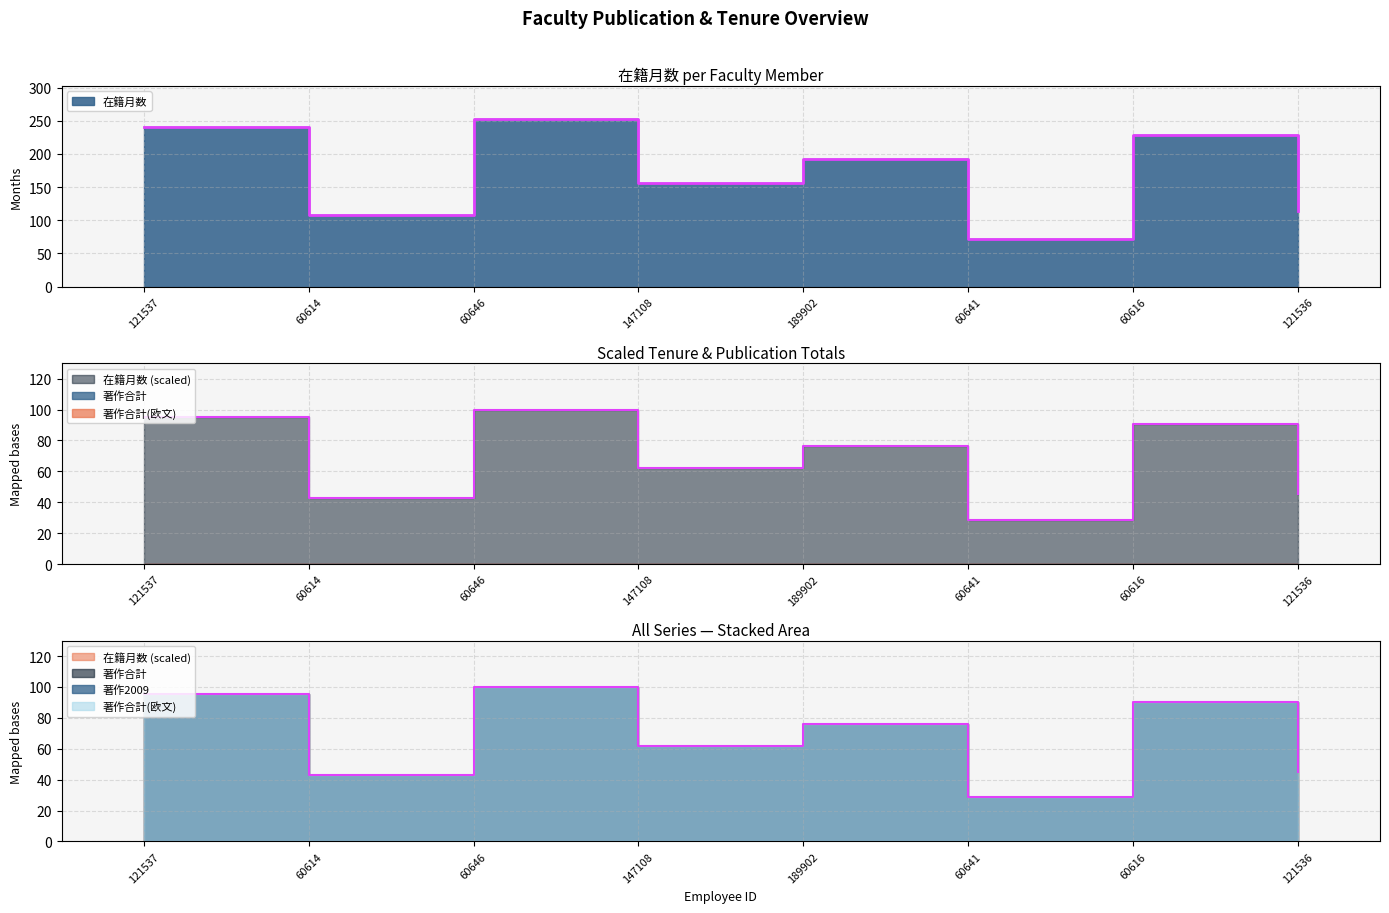

The 著作合計 series shows 0 at 189902. True or false?

True